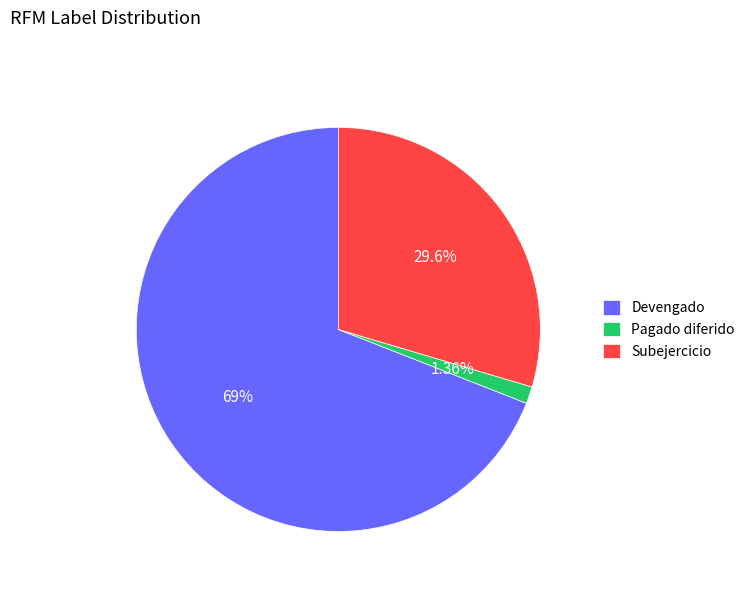

Which slice represents more than half of the pie?

Devengado